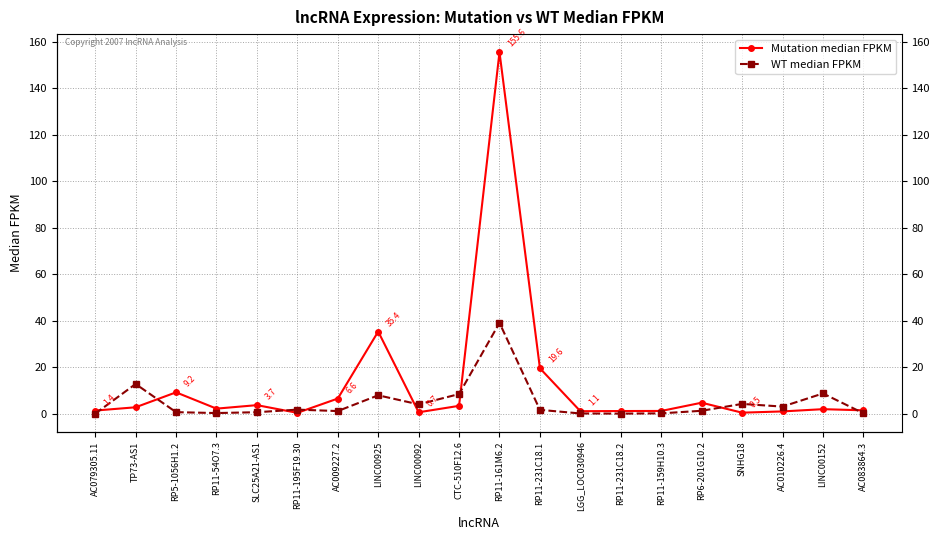

How many data points in Mutation median FPKM are less than 2?

9